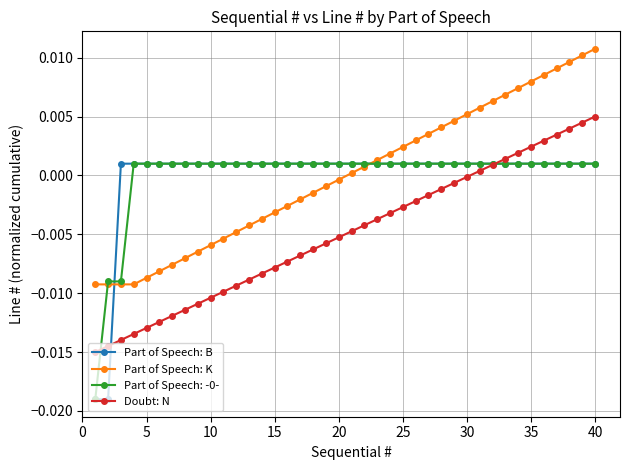

True or false: Doubt: N and Part of Speech: K intersect in this chart.

False